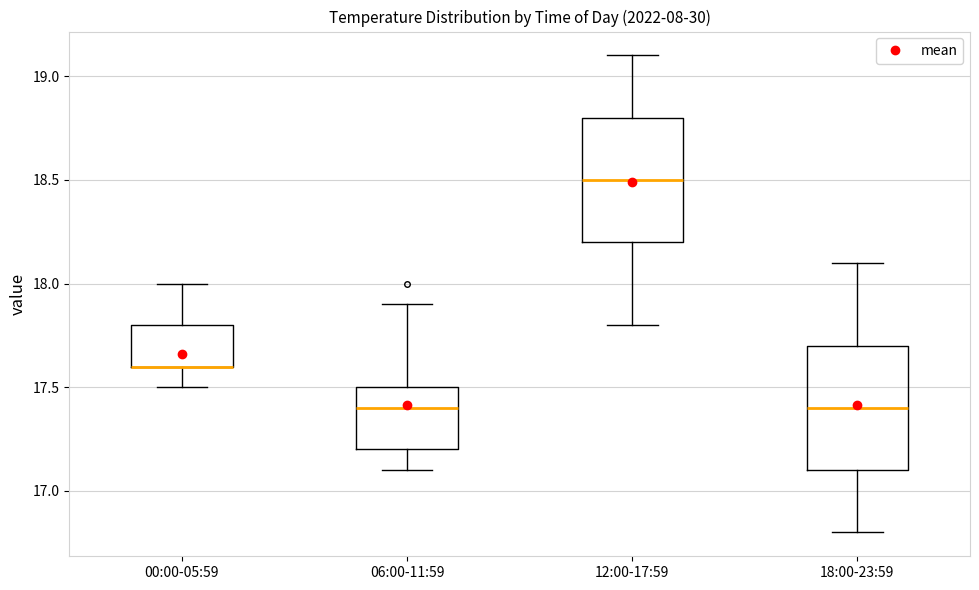

Reading left to right, transcribe this box plot: for each box, give where its median line is, the range the box spans, and where its two whiskers end, as read against the y-axis. The values are not printed on the chart, so give them approximately, as read against the axis.

00:00-05:59: median 17.6 (drawn on the box's lower edge), box 17.6 to 17.8, whiskers 17.5 to 18.0
06:00-11:59: median 17.4, box 17.2 to 17.5, whiskers 17.1 to 17.9
12:00-17:59: median 18.5, box 18.2 to 18.8, whiskers 17.8 to 19.1
18:00-23:59: median 17.4, box 17.1 to 17.7, whiskers 16.8 to 18.1